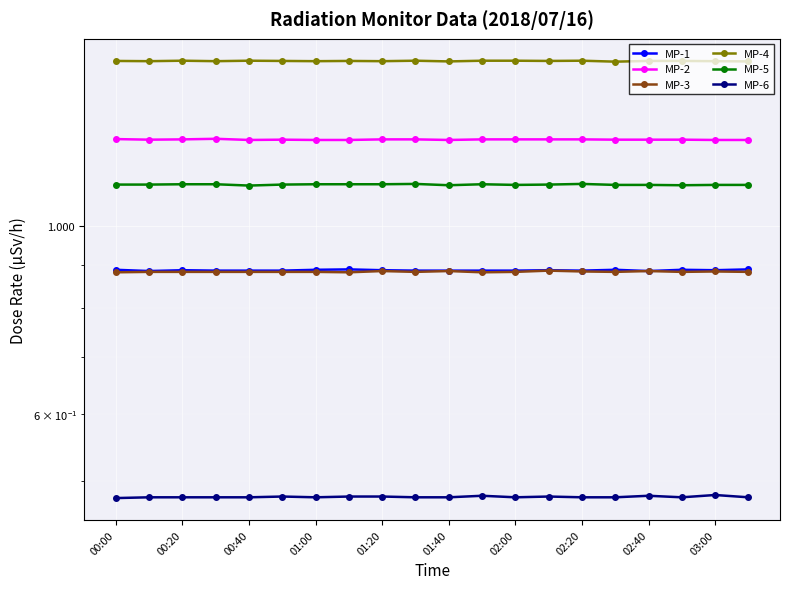

List the series in order of their peak value, highest first.

MP-4, MP-2, MP-5, MP-1, MP-3, MP-6